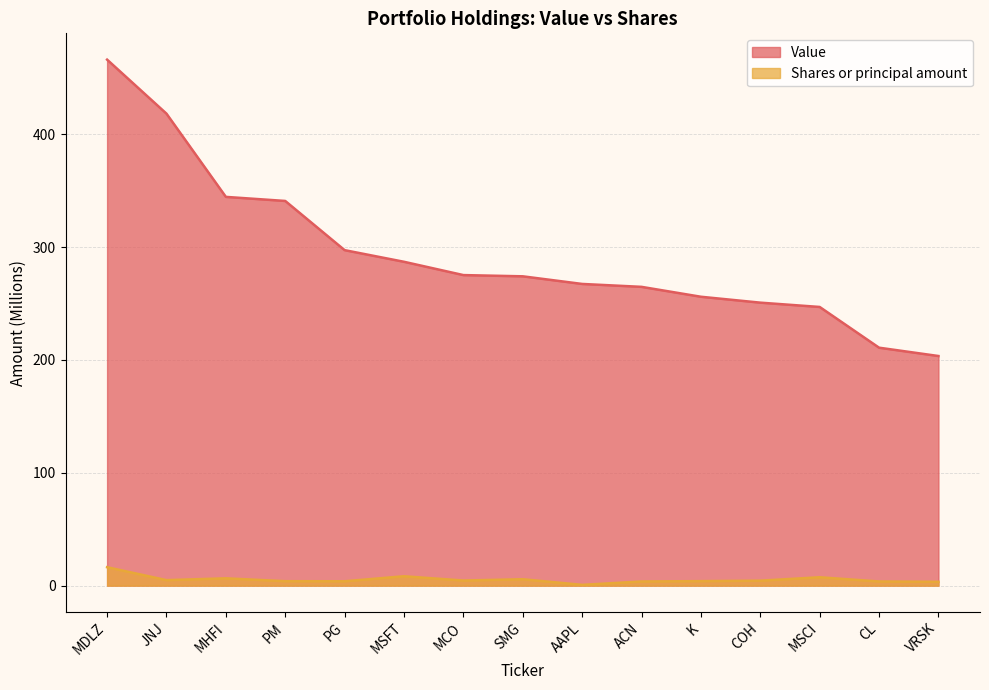

What are all the series names shown in the legend?

Value, Shares or principal amount